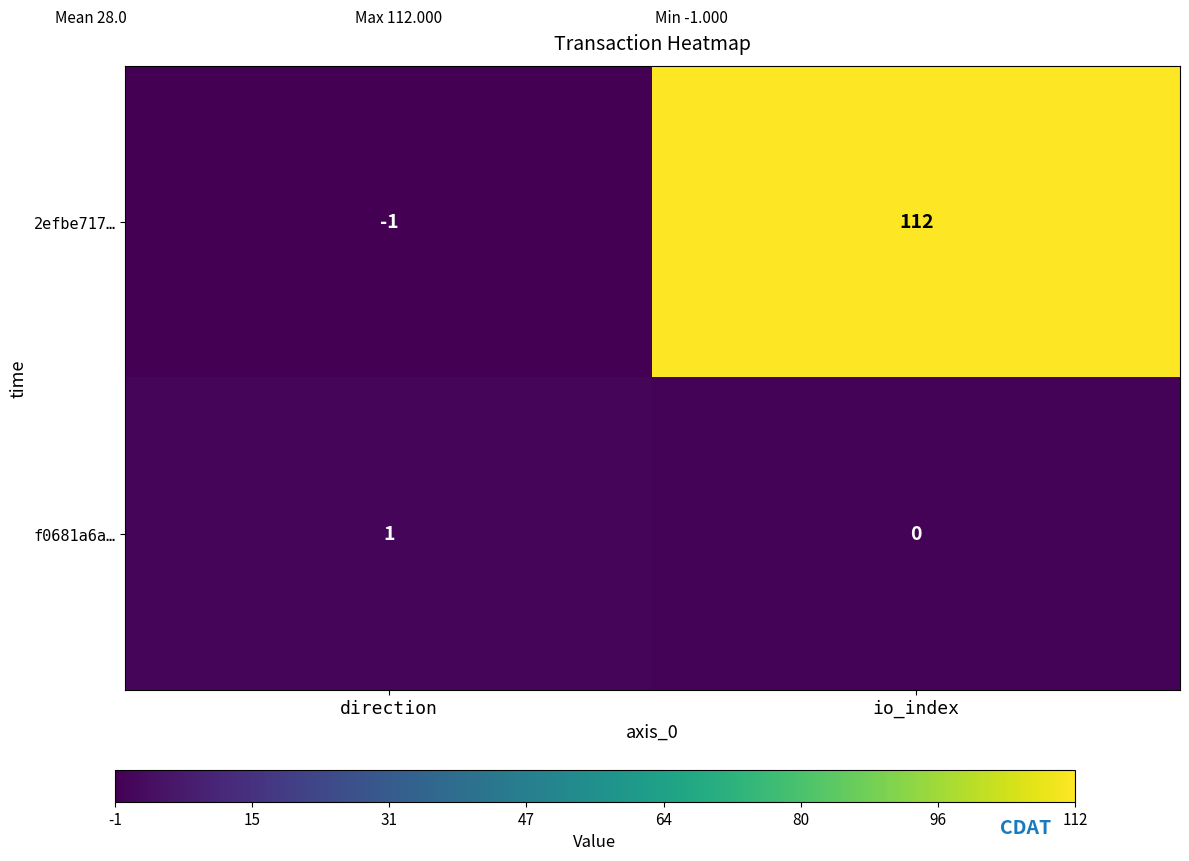

How many series are shown in this chart?

2